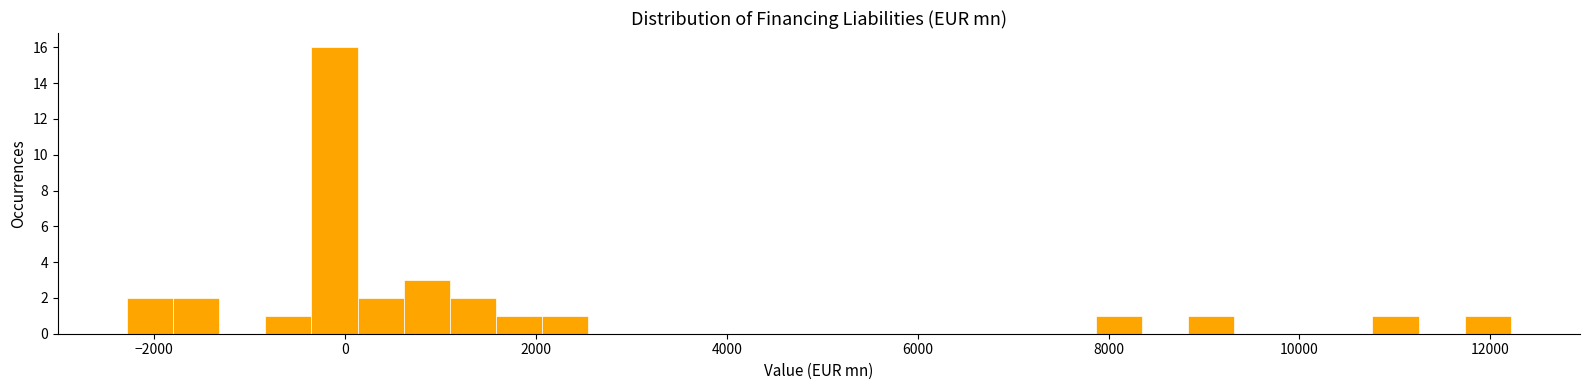

Around what value on the x-axis is the tallest bar? Give the approximate position of its centre, as read against the axis.

-200